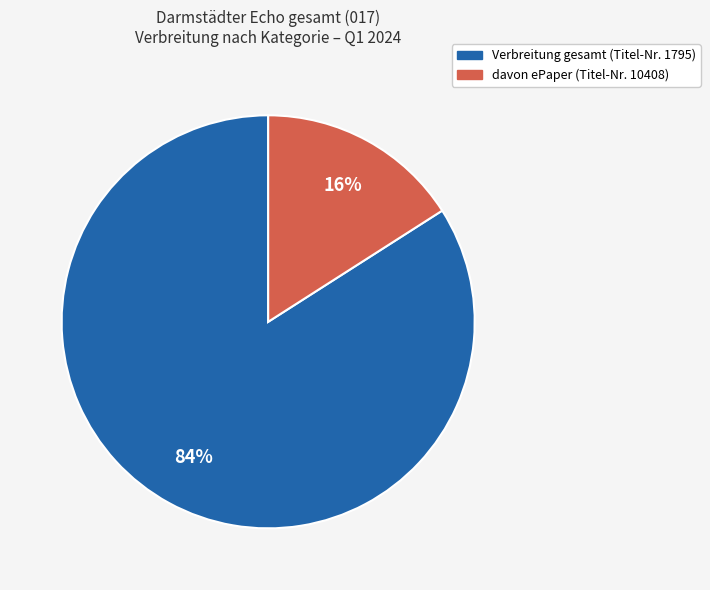

To the nearest percent, what is the difference between the largest and smallest slice percentages?

68%